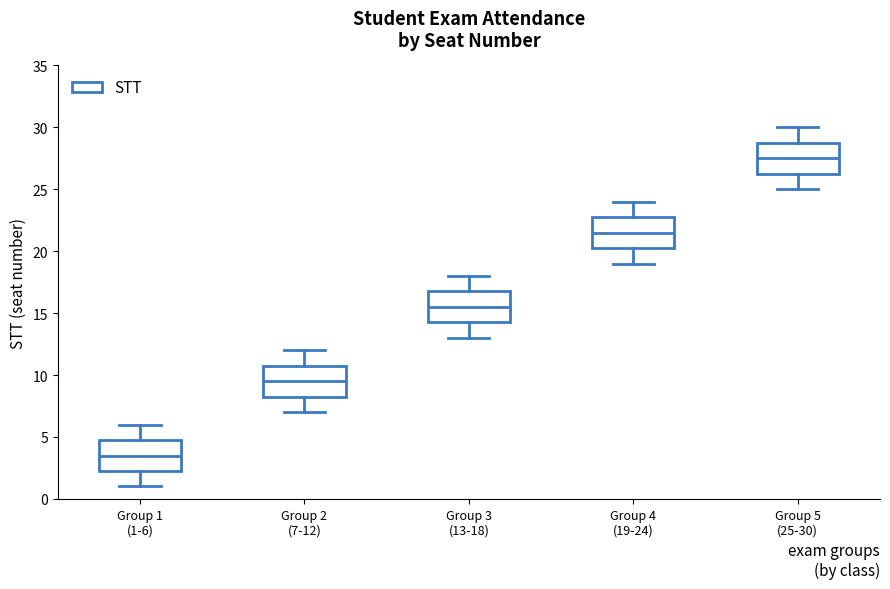

Reading left to right, transcribe this box plot: for each box, give where its median line is, the range the box spans, and where its two whiskers end, as read against the y-axis. The values are not printed on the chart, so give them approximately, as read against the axis.

Group 1 (1-6): median 3.5, box 2.5 to 5.0, whiskers 1.0 to 6.0
Group 2 (7-12): median 9.5, box 8.5 to 11.0, whiskers 7.0 to 12.0
Group 3 (13-18): median 15.5, box 14.5 to 17.0, whiskers 13.0 to 18.0
Group 4 (19-24): median 21.5, box 20.5 to 23.0, whiskers 19.0 to 24.0
Group 5 (25-30): median 27.5, box 26.5 to 29.0, whiskers 25.0 to 30.0